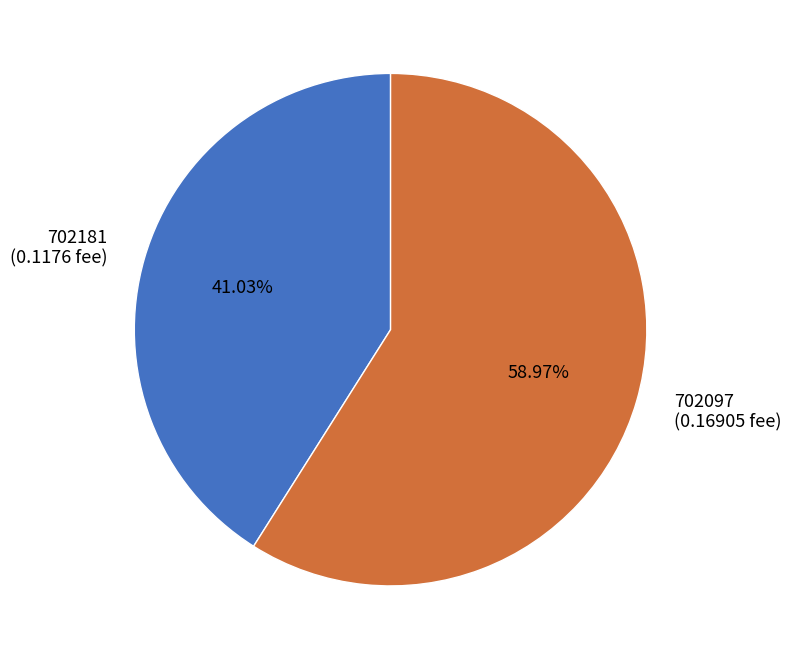

Rank the categories by value from highest to lowest.

702097, 702181